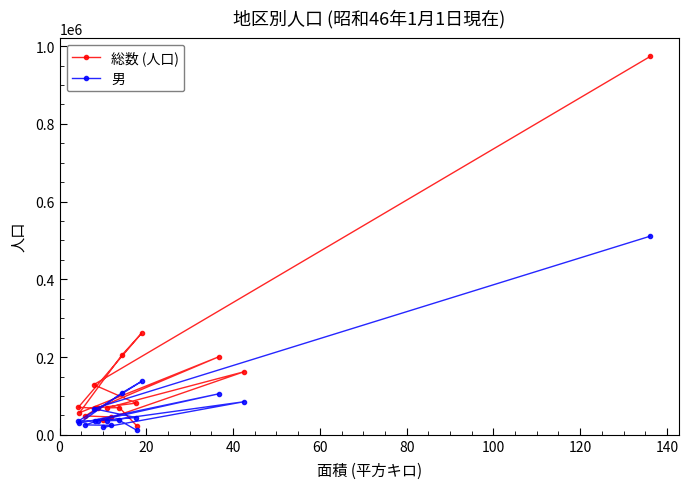

What is the difference between the maximum and minimum values in the 男 series?

499419